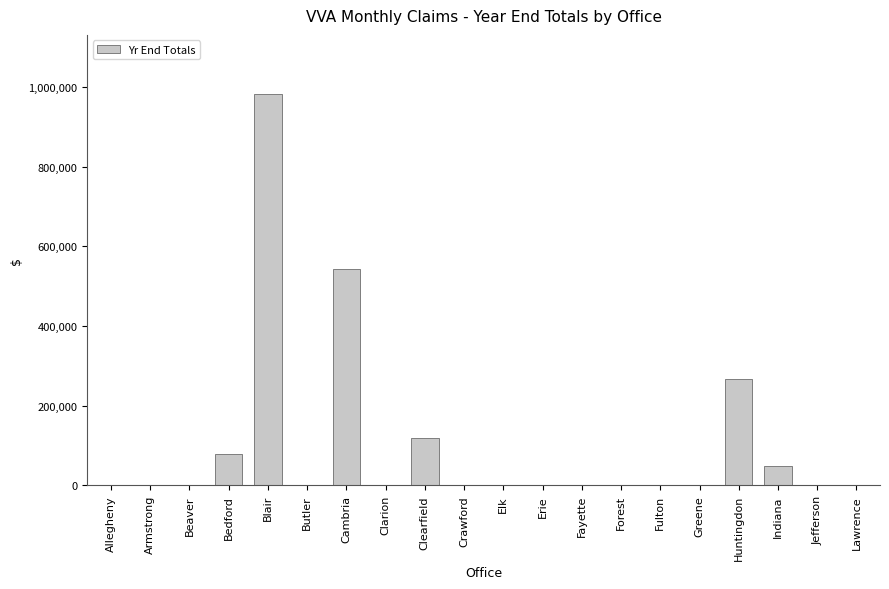

True or false: the data shows 296134 at Fayette.

False